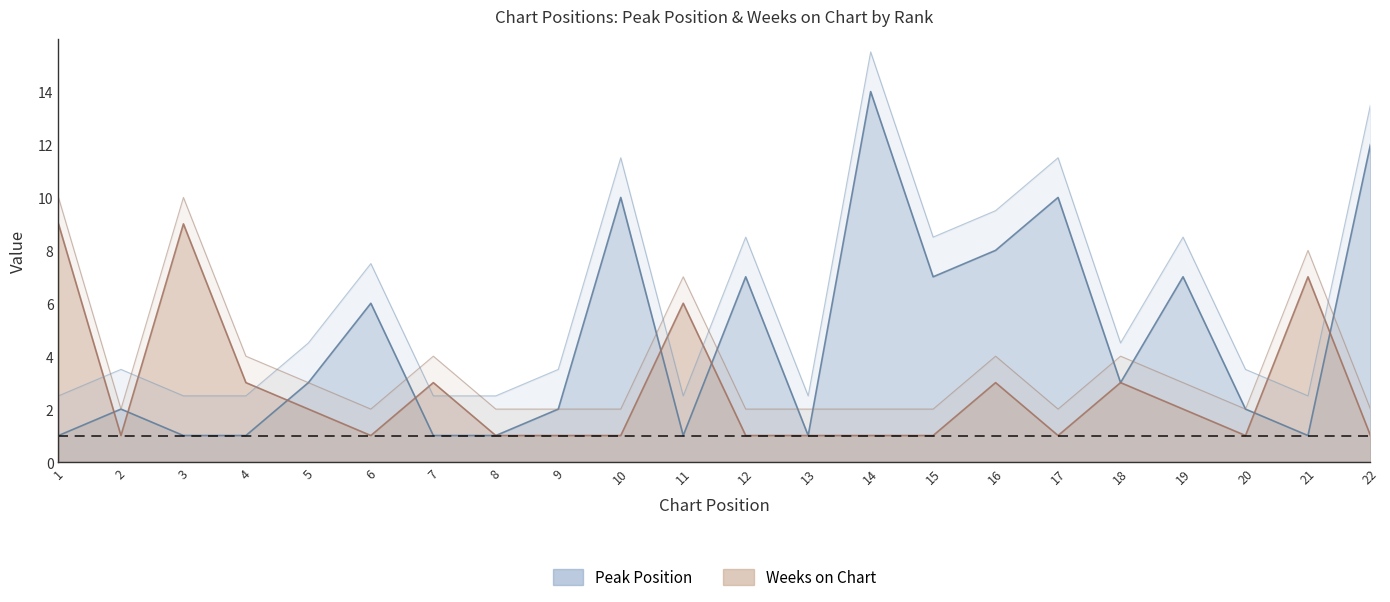

Reading left to right, transcribe all the data shown in this chart.

Peak Position: 1=1	2=2	3=1	4=1	5=3	6=6	7=1	8=1	9=2	10=10	11=1	12=7	13=1	14=14	15=7	16=8	17=10	18=3	19=7	20=2	21=1	22=12
Weeks on Chart: 1=9	2=1	3=9	4=3	5=2	6=1	7=3	8=1	9=1	10=1	11=6	12=1	13=1	14=1	15=1	16=3	17=1	18=3	19=2	20=1	21=7	22=1